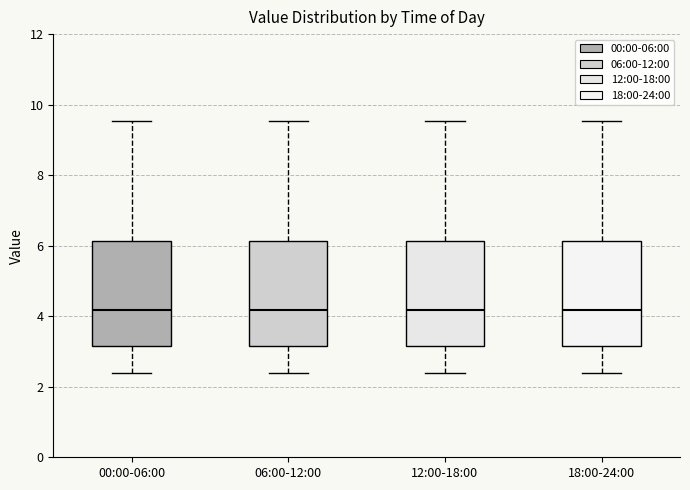

Reading left to right, transcribe this box plot: for each box, give where its median line is, the range the box spans, and where its two whiskers end, as read against the y-axis. The values are not printed on the chart, so give them approximately, as read against the axis.

00:00-06:00: median 4.2, box 3.2 to 6.2, whiskers 2.4 to 9.6
06:00-12:00: median 4.2, box 3.2 to 6.2, whiskers 2.4 to 9.6
12:00-18:00: median 4.2, box 3.2 to 6.2, whiskers 2.4 to 9.6
18:00-24:00: median 4.2, box 3.2 to 6.2, whiskers 2.4 to 9.6